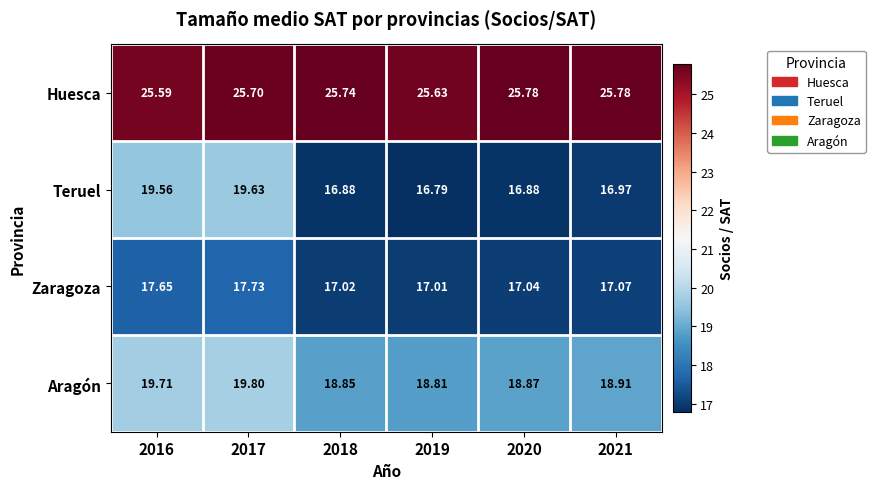

Between 2016 and 2018, which series saw the biggest shift?

Teruel